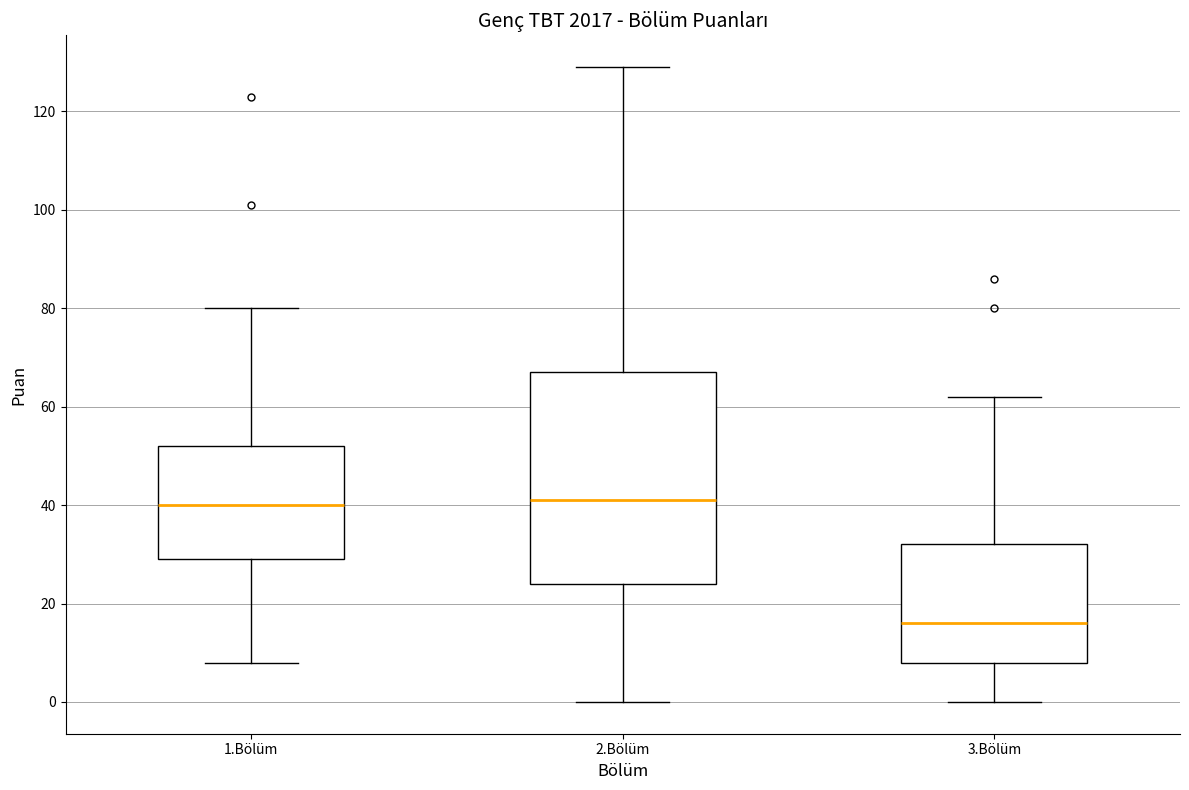

Reading left to right, transcribe this box plot: for each box, give where its median line is, the range the box spans, and where its two whiskers end, as read against the y-axis. The values are not printed on the chart, so give them approximately, as read against the axis.

1.Bölüm: median 40, box 30 to 52, whiskers 8 to 80
2.Bölüm: median 42, box 24 to 68, whiskers 0 to 130
3.Bölüm: median 16, box 8 to 32, whiskers 0 to 62